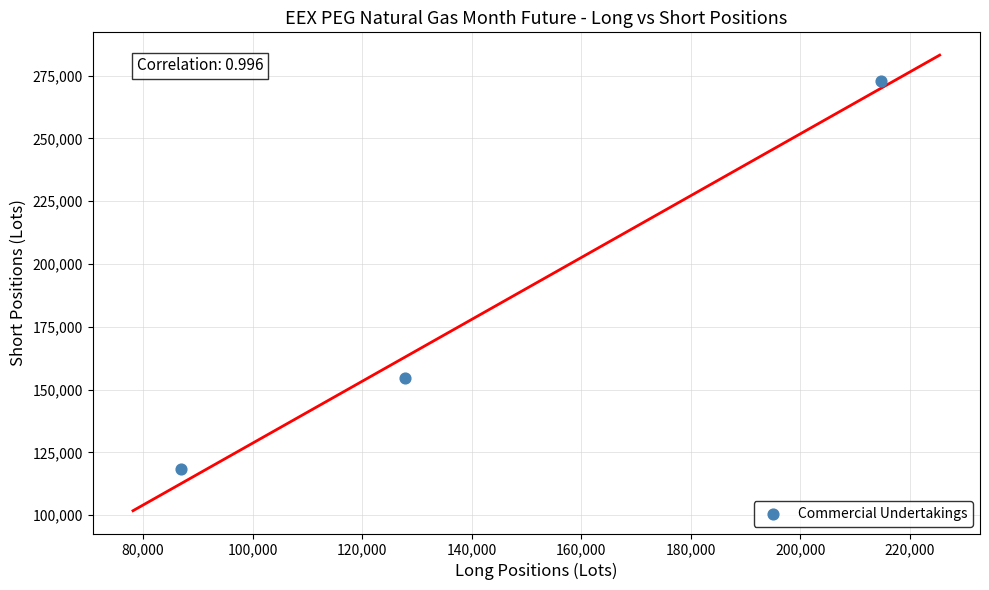

What Y value in the scatter plot is closest to 195471?

154414